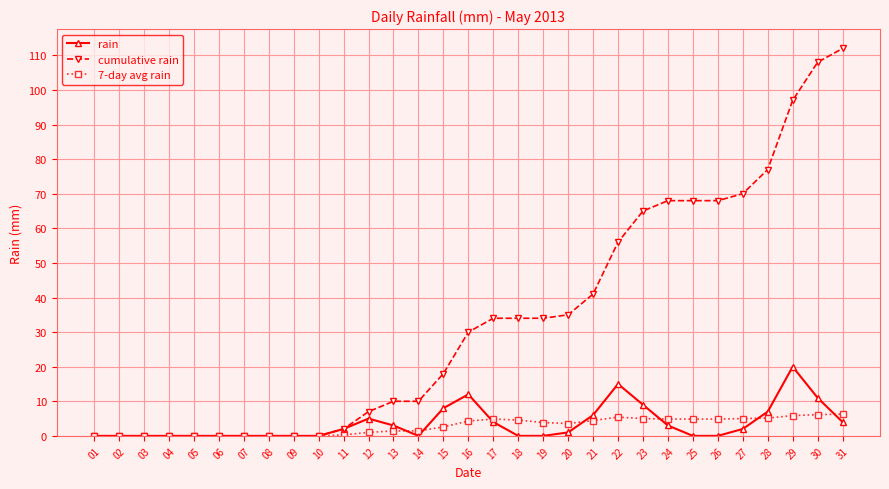

Rank the series at 30 from highest to lowest value.

cumulative rain, rain, 7-day avg rain